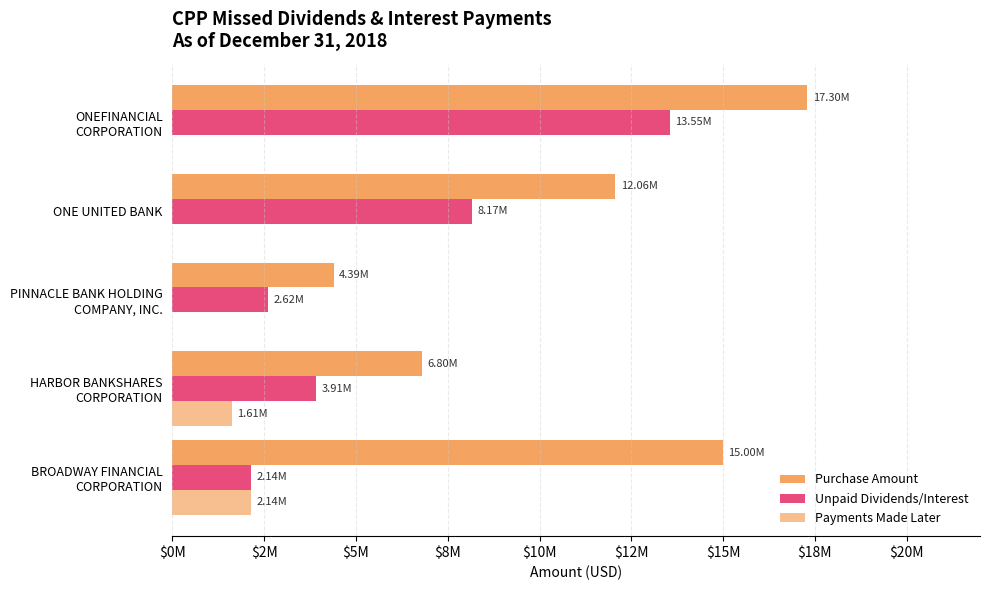

What is the difference between the maximum and minimum values in the Purchase Amount series?

12911000.0